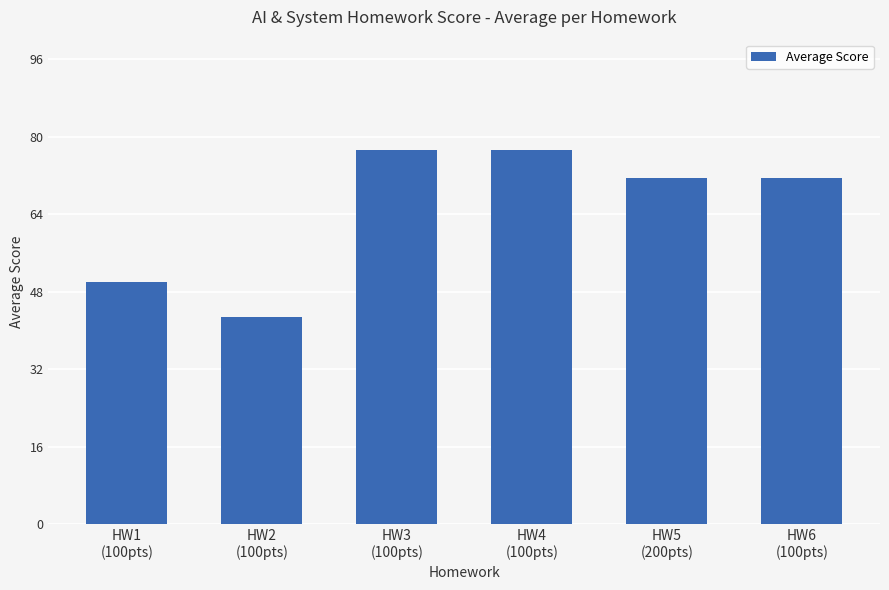

What is the difference between the values at HW4
(100pts) and HW2
(100pts)?

34.3